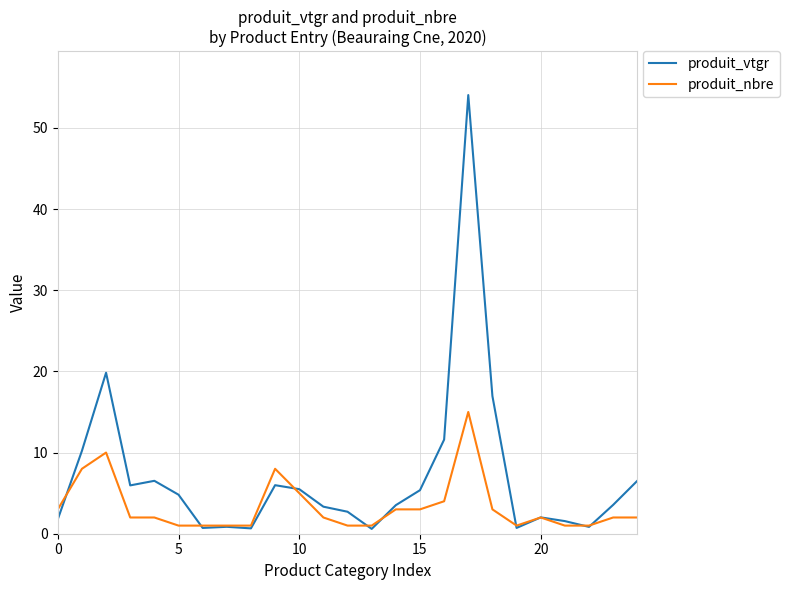

Which series has the largest range (max minus min)?

produit_vtgr